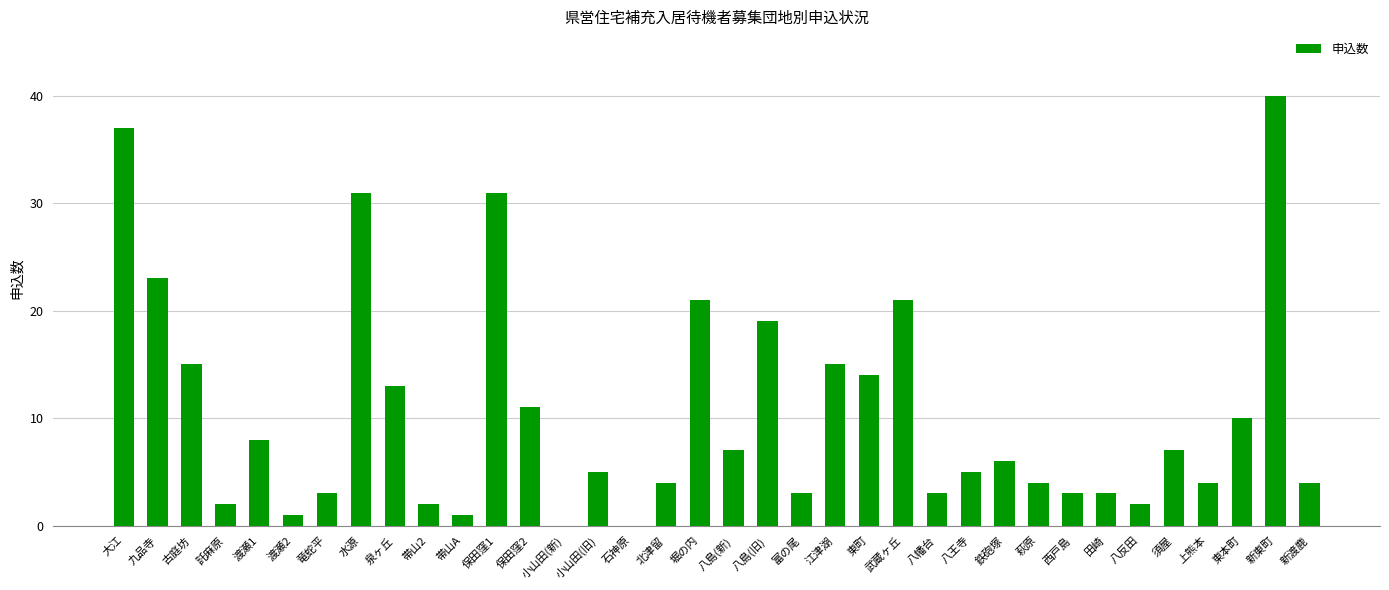

What is the greatest value displayed?

40